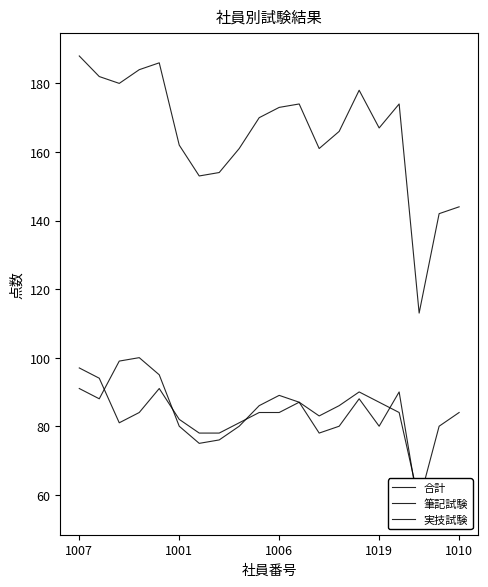

True or false: 筆記試験 and 合計 cross at least once.

False